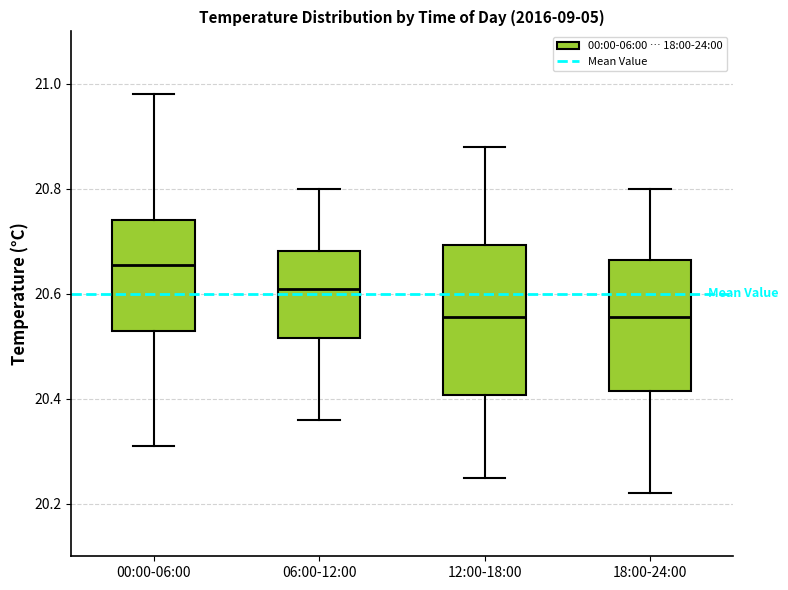

Which box's median line is the highest?

00:00-06:00